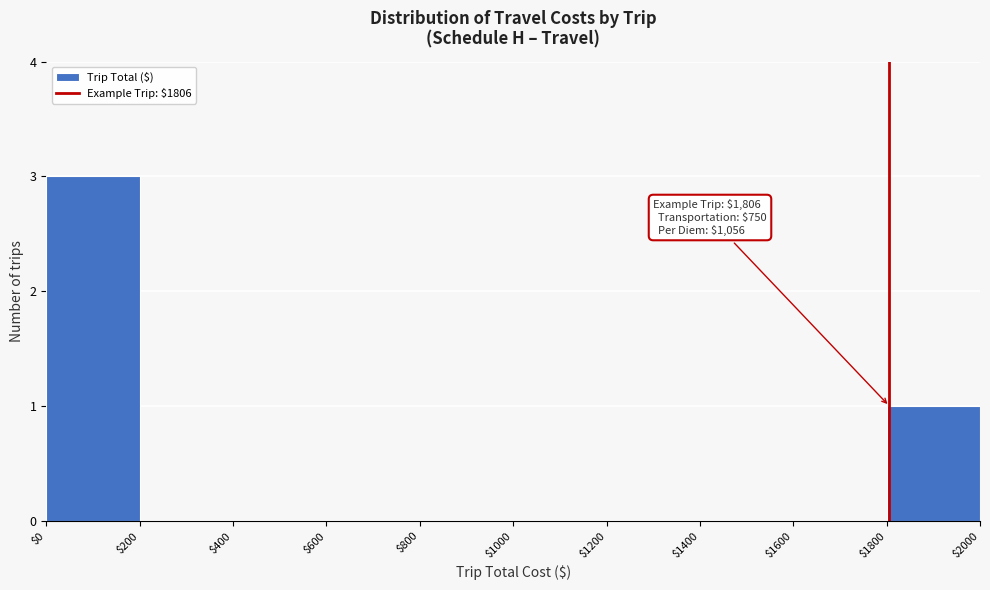

Over which range of the x-axis is the bar tallest?

$0 to $200